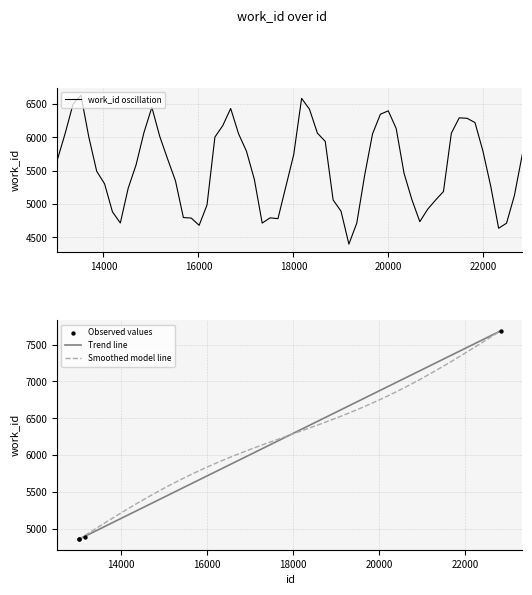

Approximately how many times larger is the value at 13182 compared to 22821?

0.6